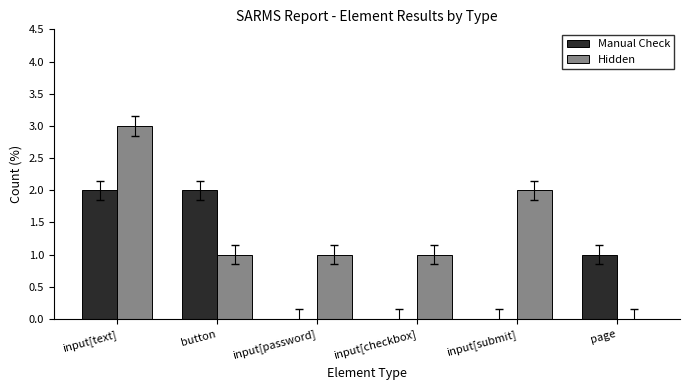

Is it true that Manual Check equals 1 at button?

False